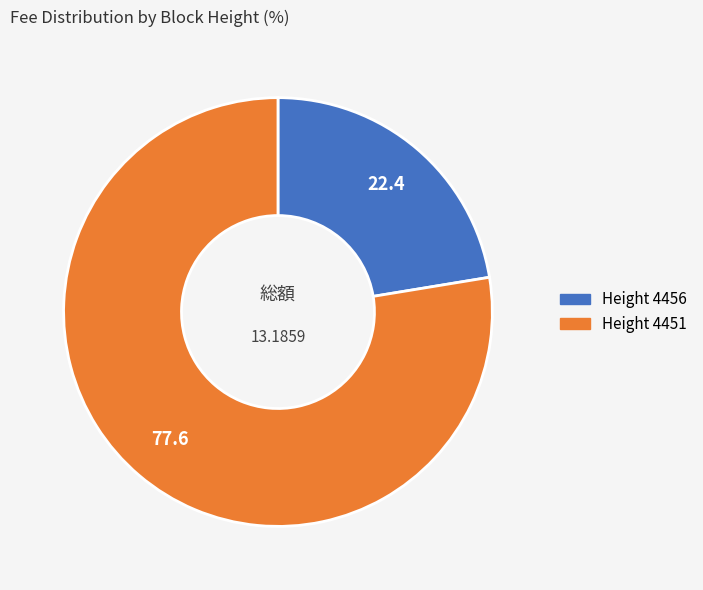

How many slices are in this pie chart?

2